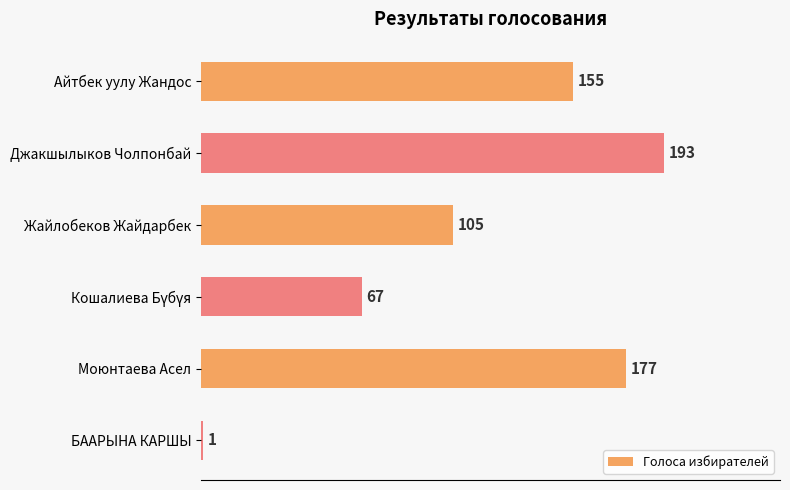

What is the difference between the maximum and minimum values?

192